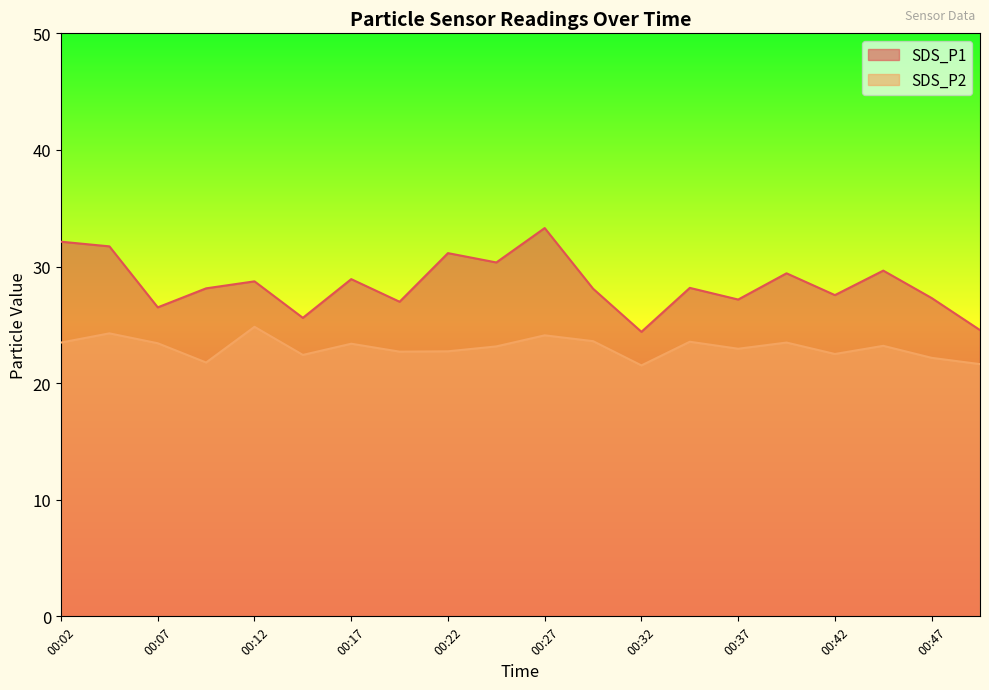

Reading right to left, transcribe all the data shown in this chart.

SDS_P1: 24.6	27.3	29.6	27.6	29.4	27.2	28.2	24.4	28.1	33.3	30.4	31.1	27.0	28.9	25.6	28.7	28.1	26.5	31.7	32.1
SDS_P2: 21.6	22.2	23.2	22.5	23.5	22.9	23.6	21.5	23.6	24.1	23.1	22.7	22.7	23.4	22.4	24.8	21.8	23.4	24.3	23.5